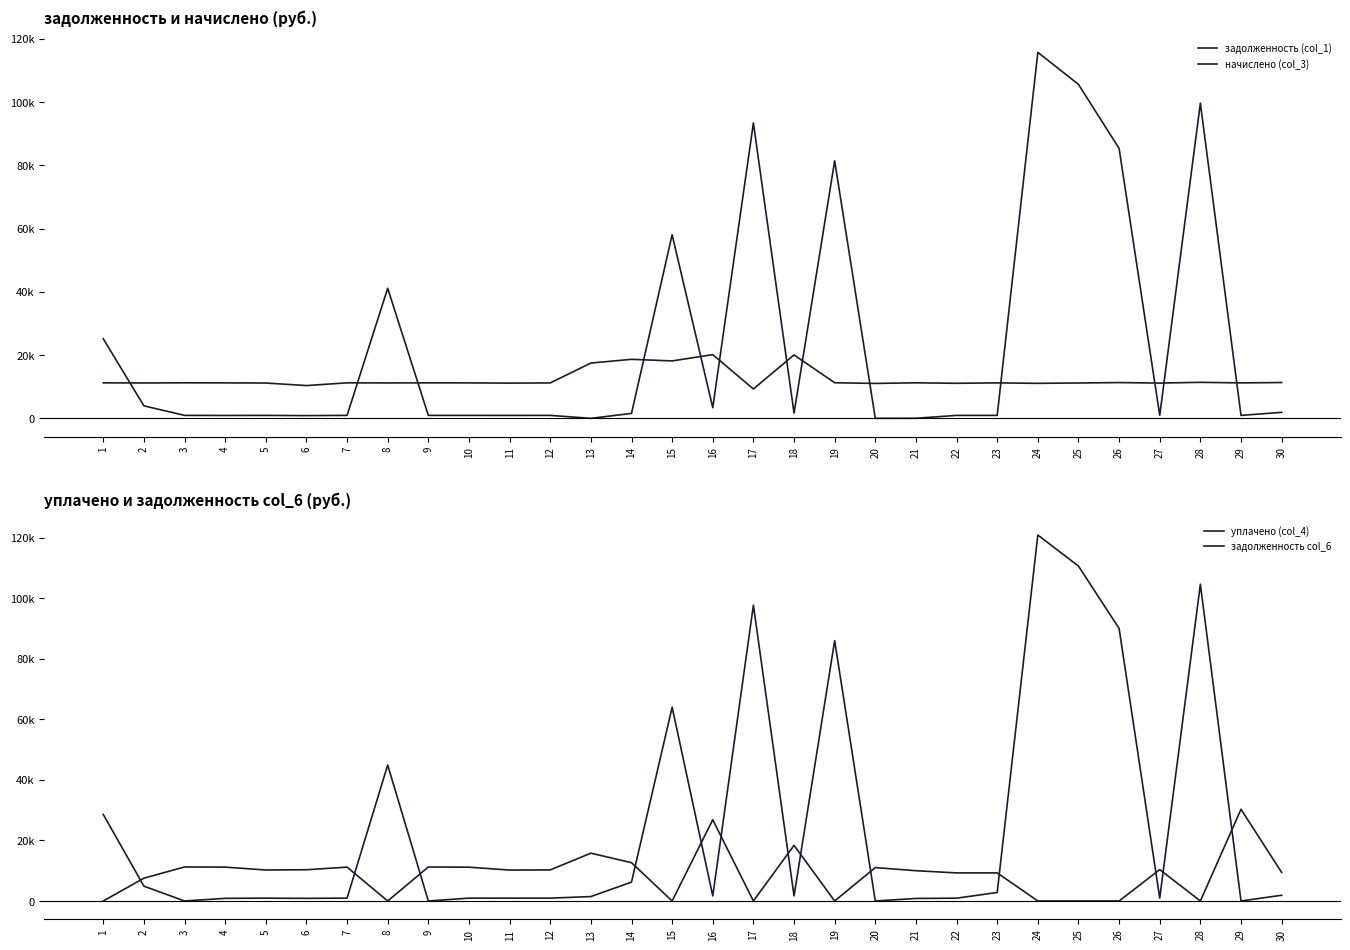

Does the chart display data point markers on the line(s)?

No